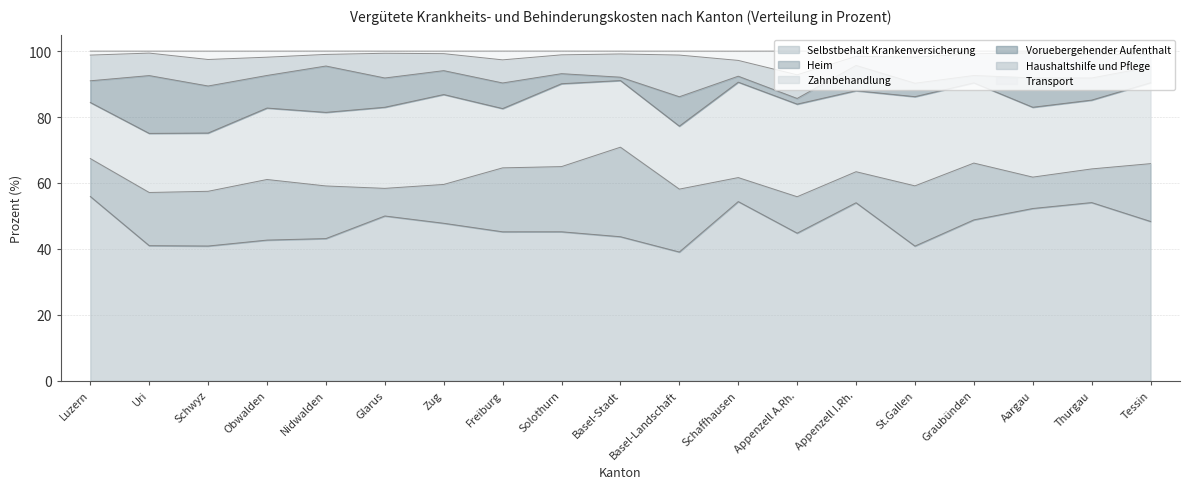

What position from the right is Basel-Stadt?

10